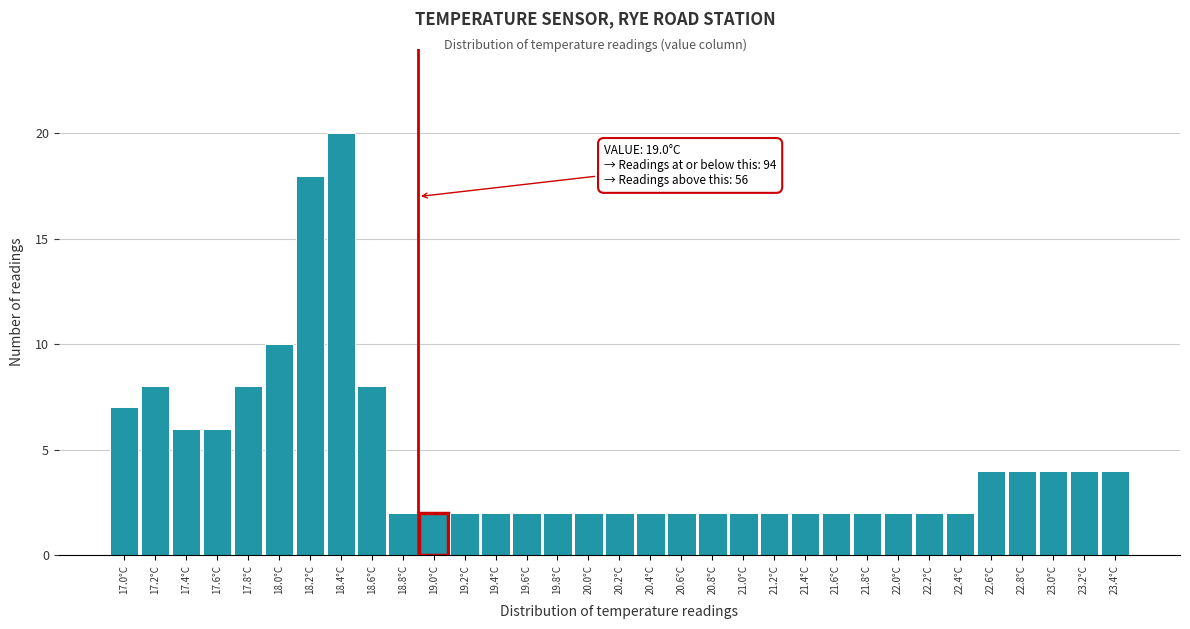

Is it true that the value at 21.8°C is 1?

False